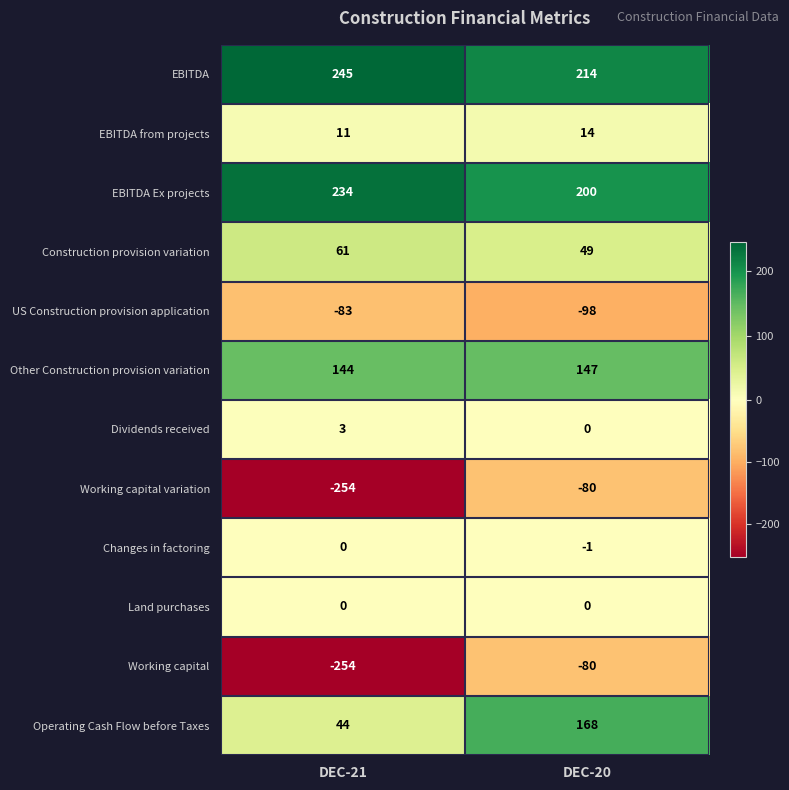

What is the difference between the maximum and minimum values in the Operating Cash Flow before Taxes series?

124